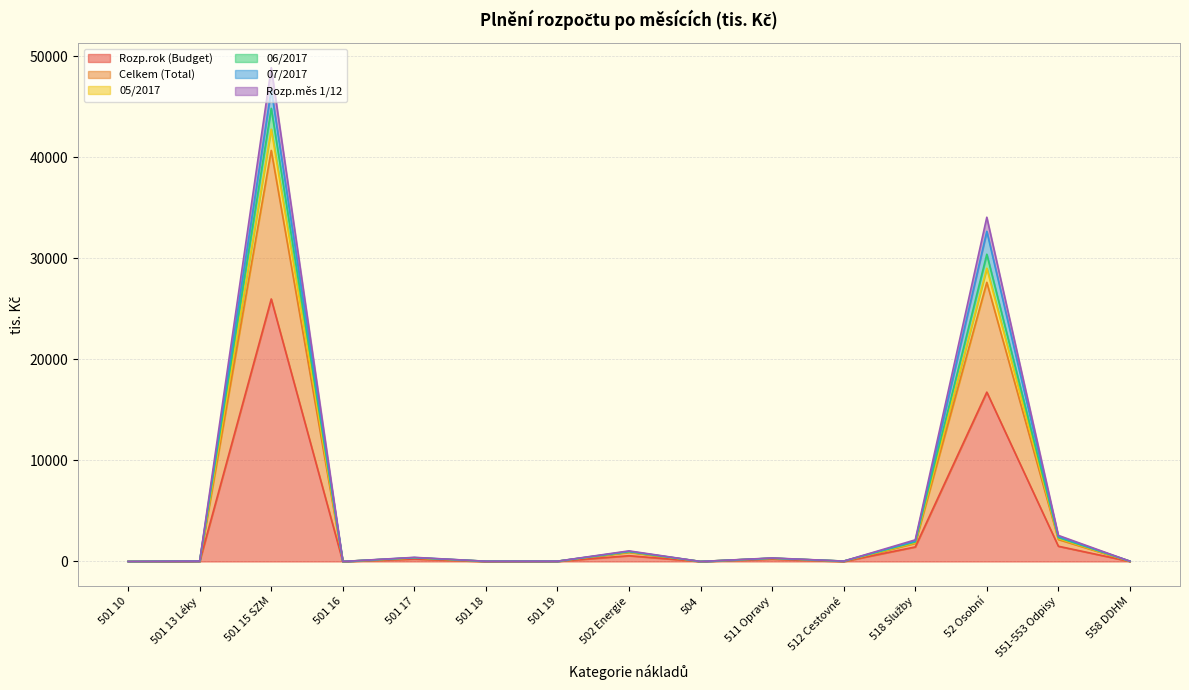

At how many categories does at least one series exceed 20668?

2